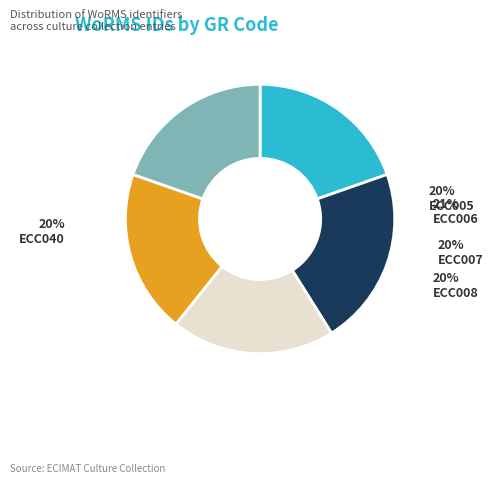

Is it true that ECC005 is 20% of the pie?

True